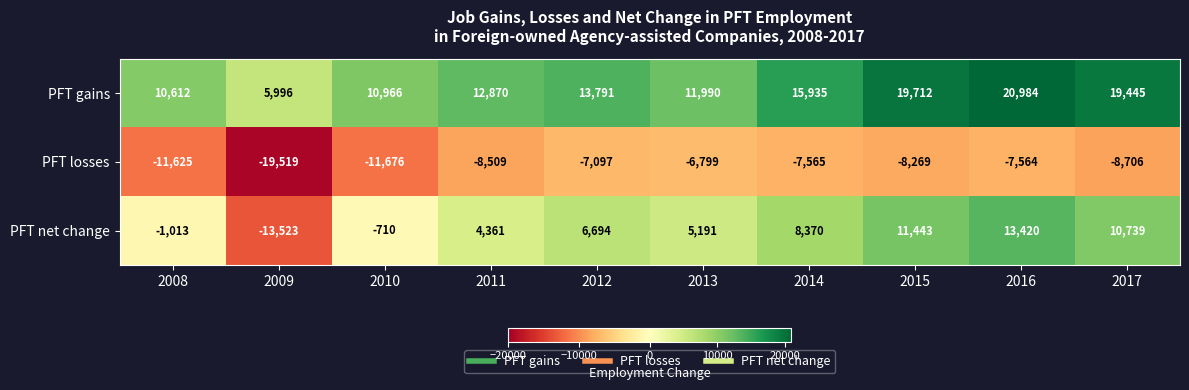

What is the total value across all series at 2008?

-2026